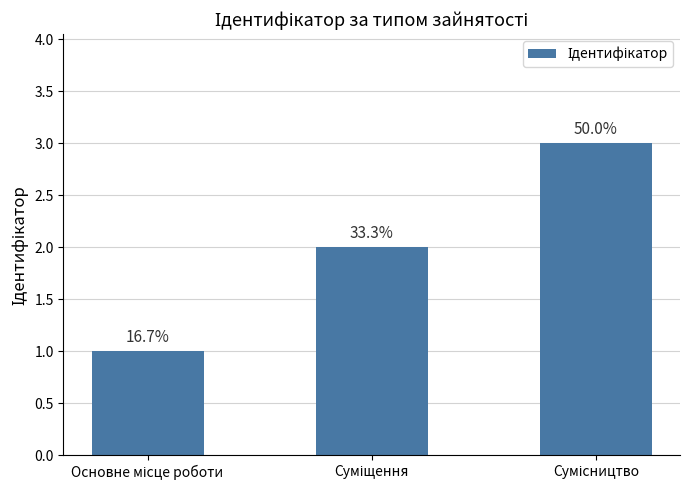

What is the approximate value at Сумісництво?

3